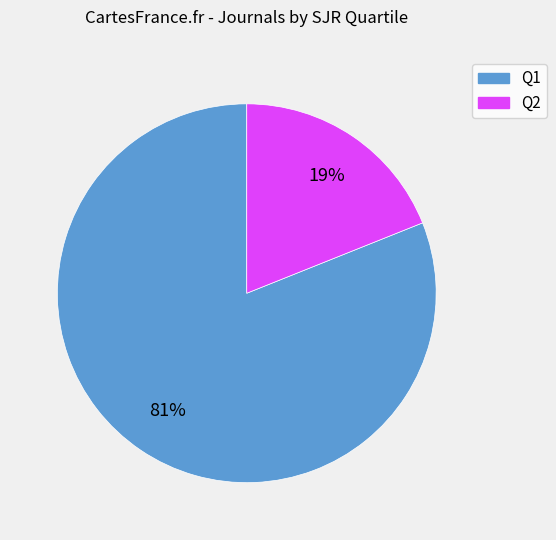

To the nearest percent, what is the average slice percentage?

50%